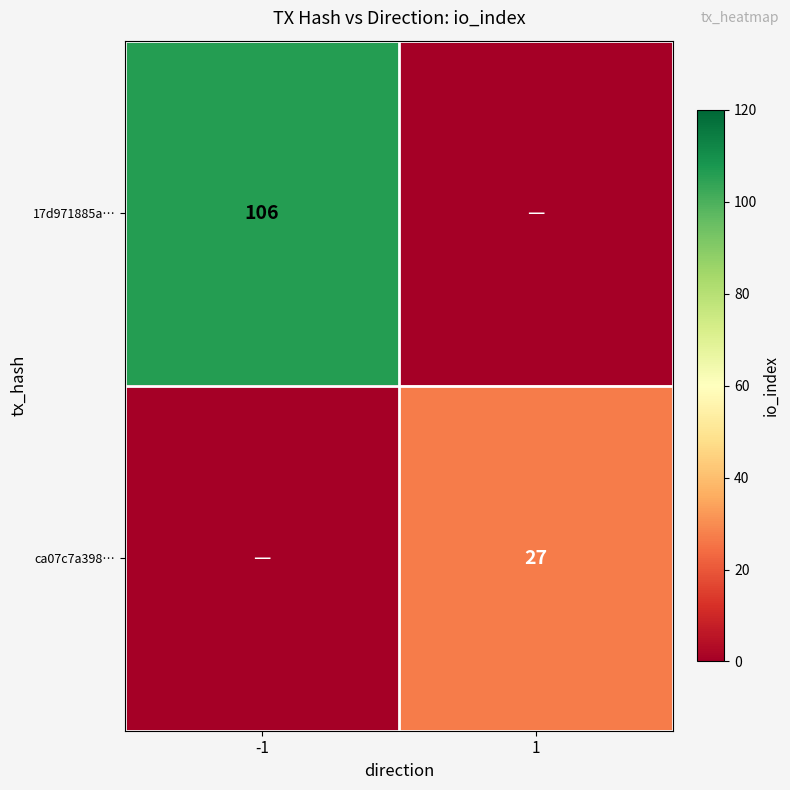

Is the value of ca07c7a398… at 1 greater than the value of 17d971885a… at -1?

No